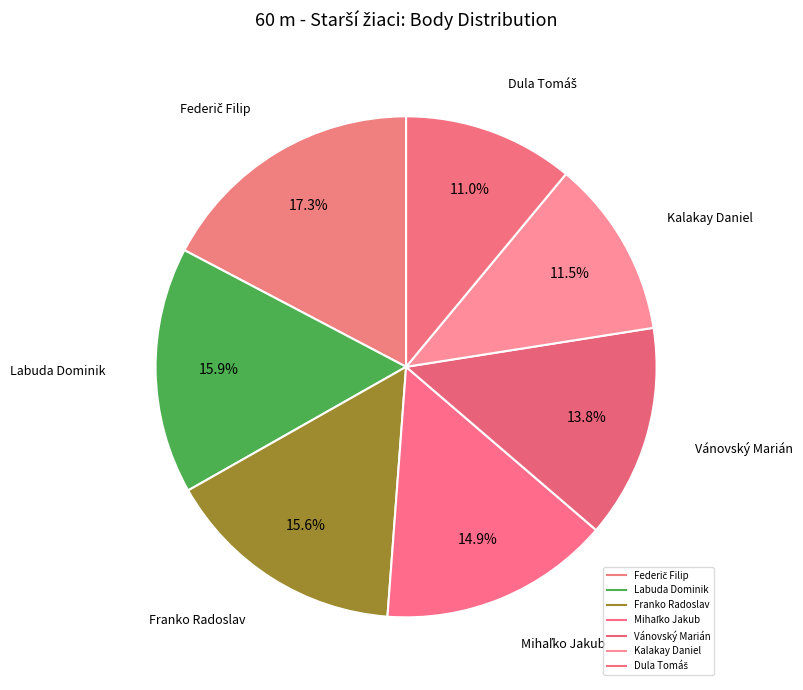

To the nearest percent, what percentage of the pie is Mihaľko Jakub?

15%